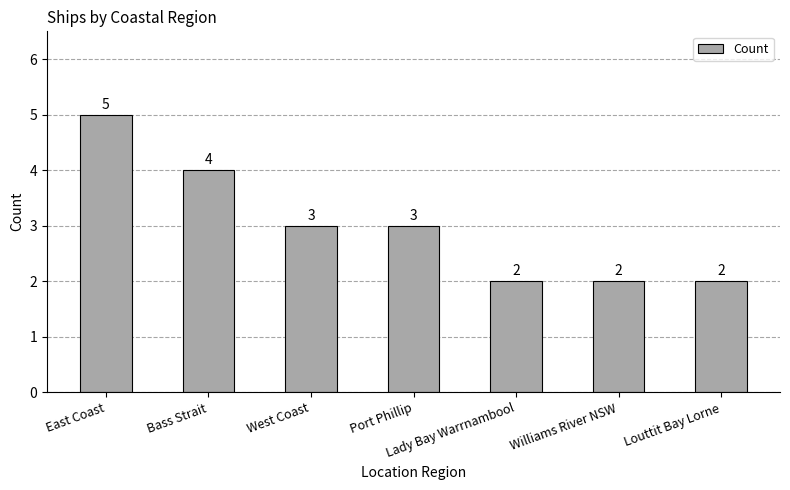

What is the minimum value shown in the chart?

2